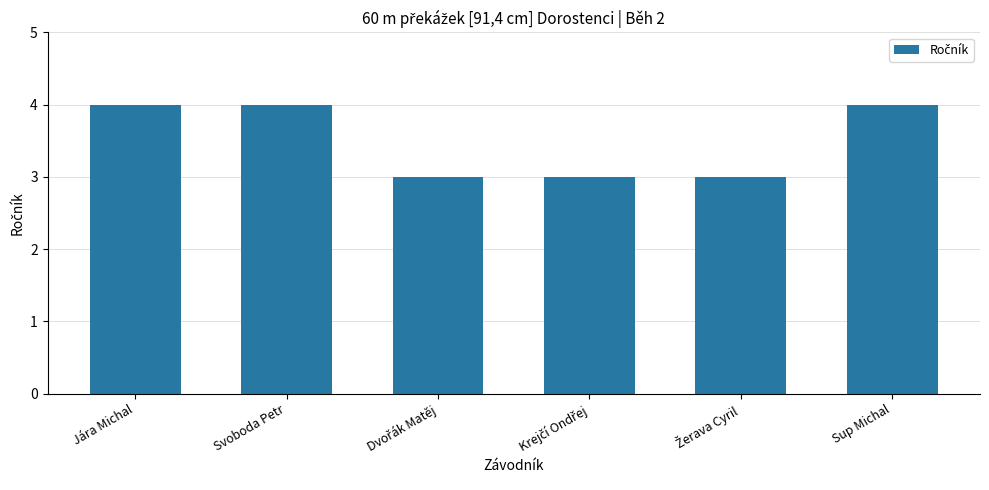

Count the number of categories in the chart.

6